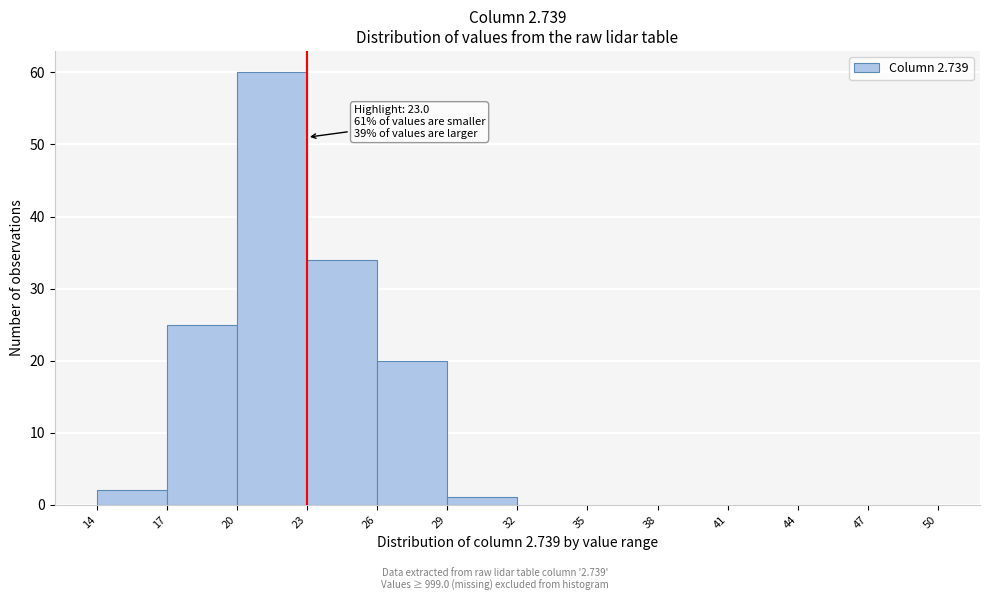

Over which range of the x-axis is the bar tallest?

20 to 23